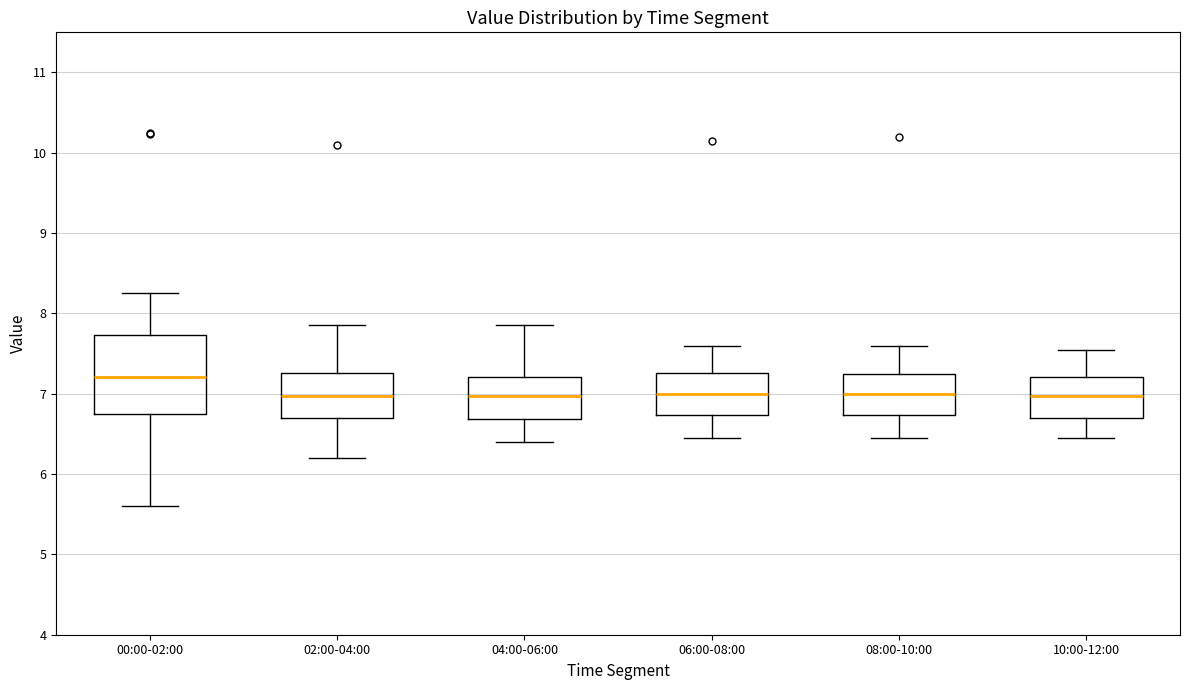

Reading left to right, read every box against the y-axis: the position of its median line, the range the box covers, and the ends of its whiskers. The values are not printed on the chart, so give them approximately, as read against the axis.

00:00-02:00: median 7.2, box 6.7 to 7.7, whiskers 5.6 to 8.3
02:00-04:00: median 7.0, box 6.7 to 7.3, whiskers 6.2 to 7.9
04:00-06:00: median 7.0, box 6.7 to 7.2, whiskers 6.4 to 7.9
06:00-08:00: median 7.0, box 6.7 to 7.3, whiskers 6.5 to 7.6
08:00-10:00: median 7.0, box 6.7 to 7.3, whiskers 6.5 to 7.6
10:00-12:00: median 7.0, box 6.7 to 7.2, whiskers 6.5 to 7.6